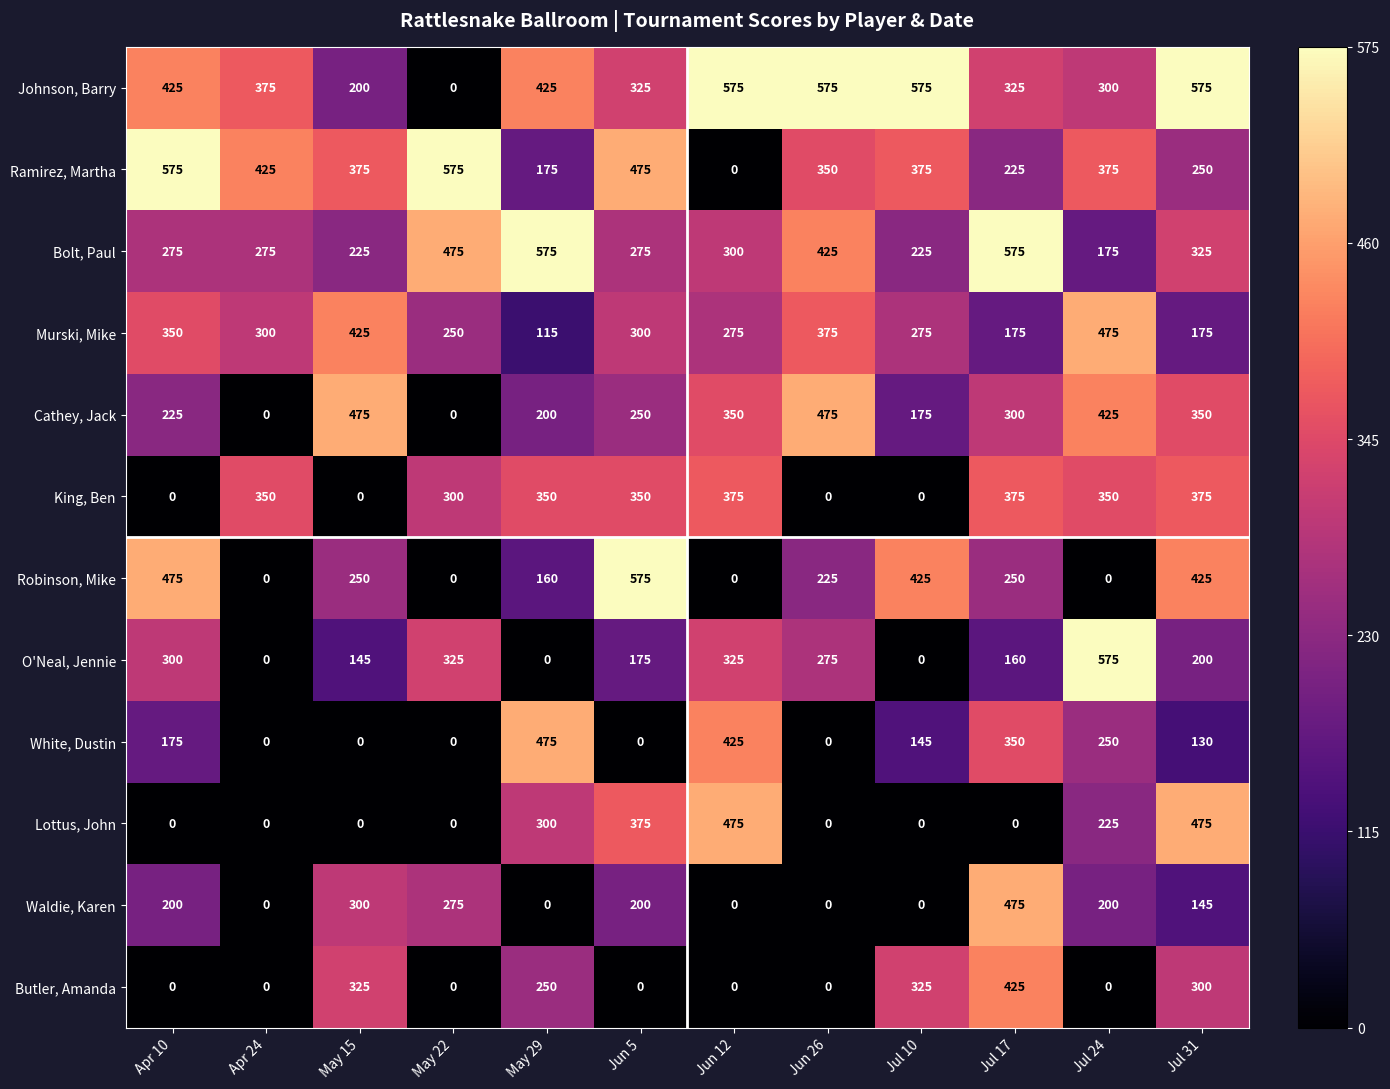

Which category has the highest value in the White, Dustin series?

May 29